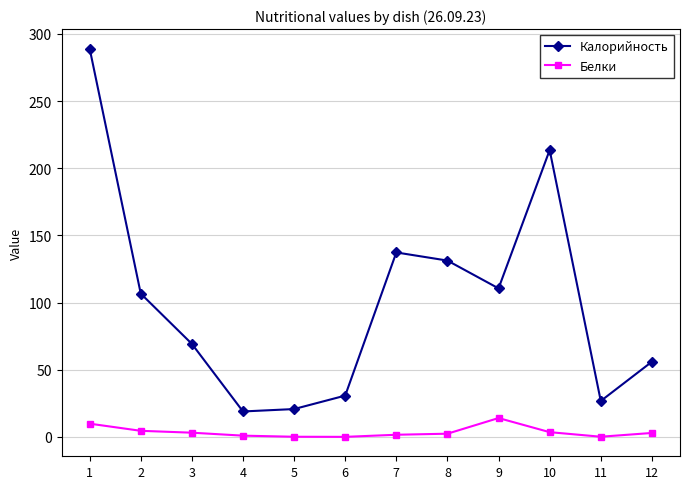

Between 2 and 12, which series saw the biggest shift?

Калорийность